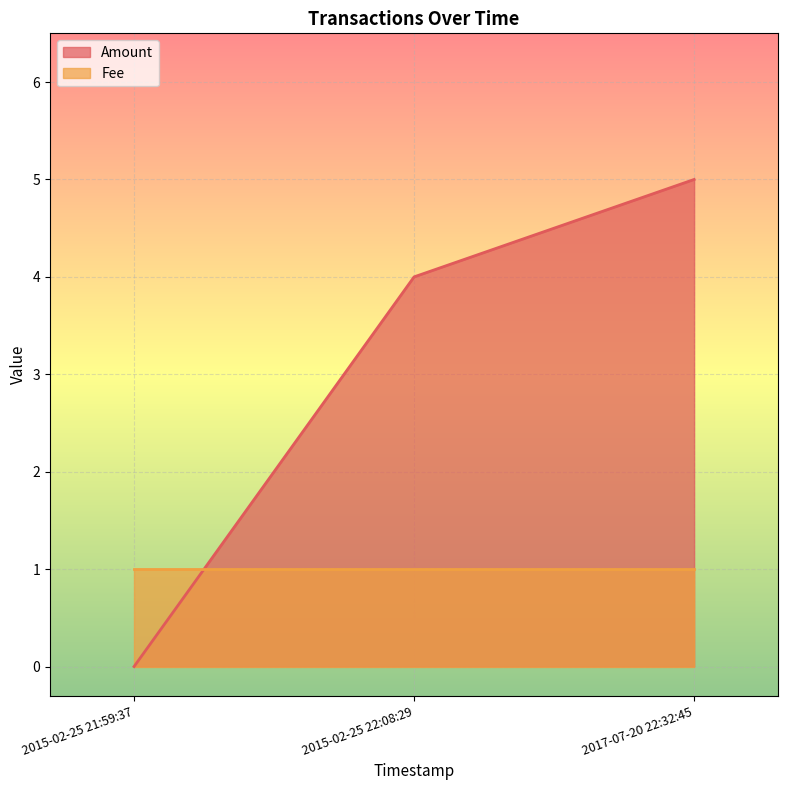

Count the number of data series in this chart.

2